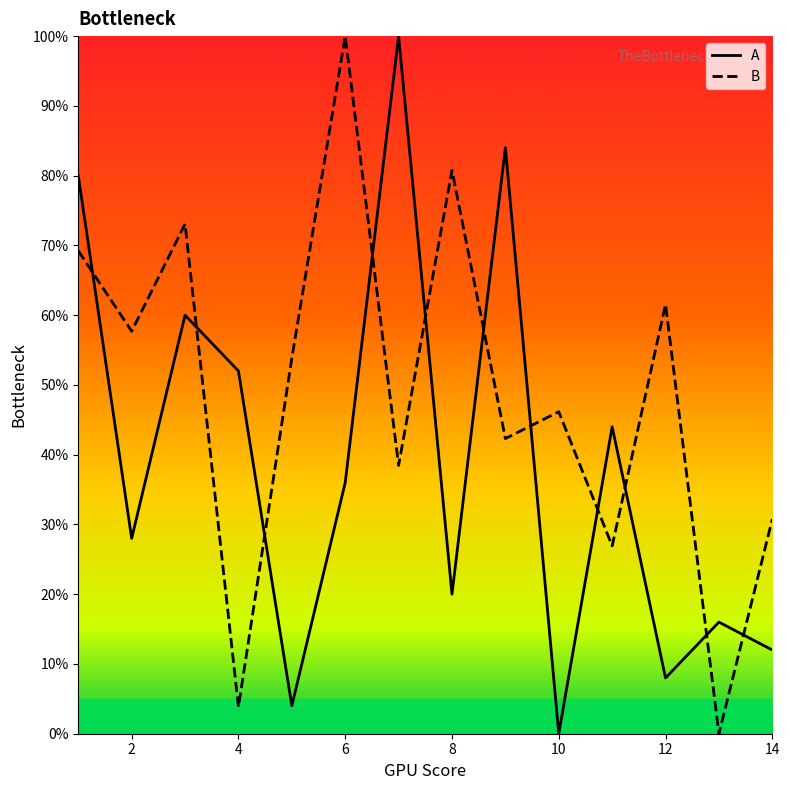

How many interior local peaks does the A series have?

5